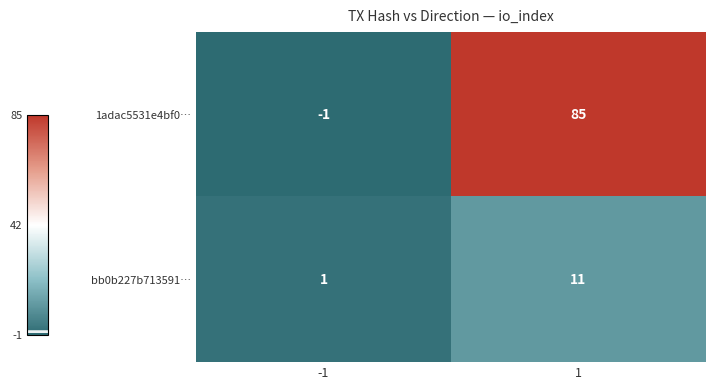

At which category is the sum across all series the highest?

1